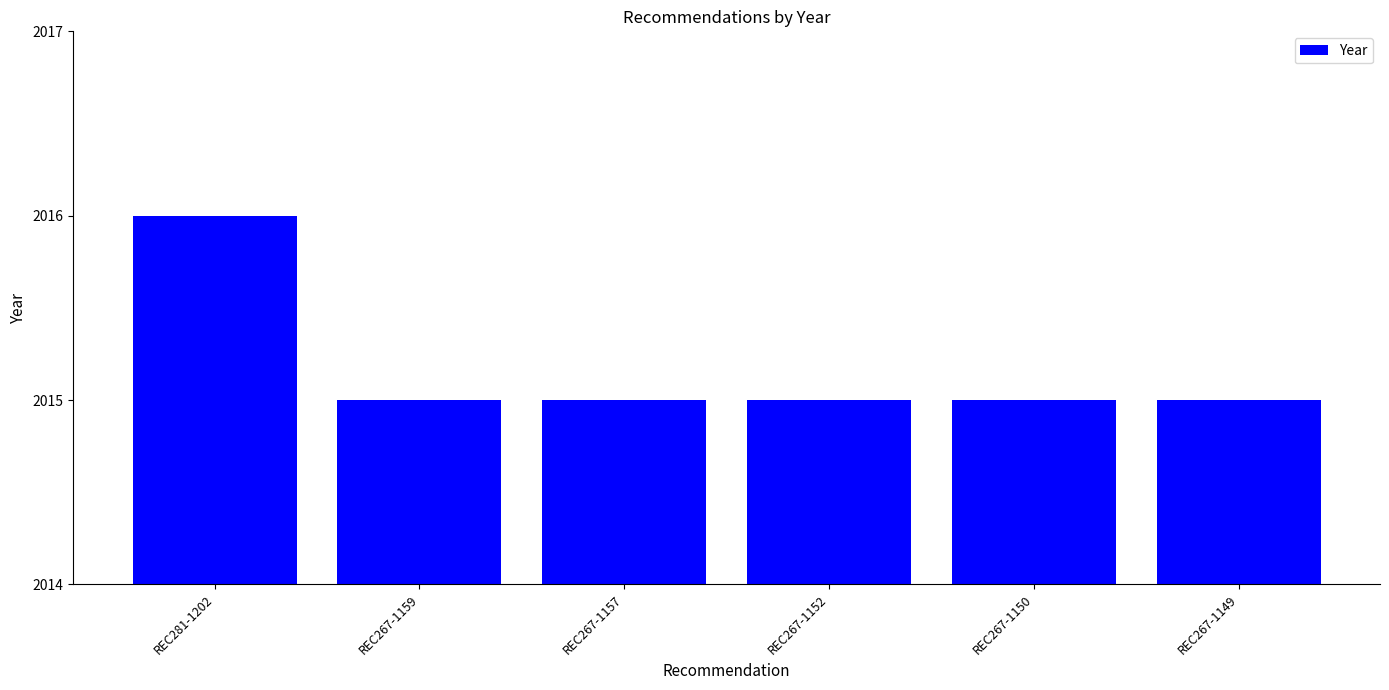

What is the sum of the values at REC267-1152 and REC281-1202?

4031